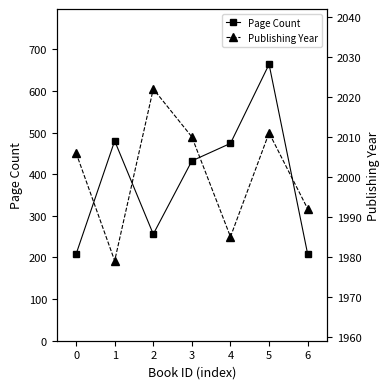

How many interior local peaks does the Page Count series have?

2